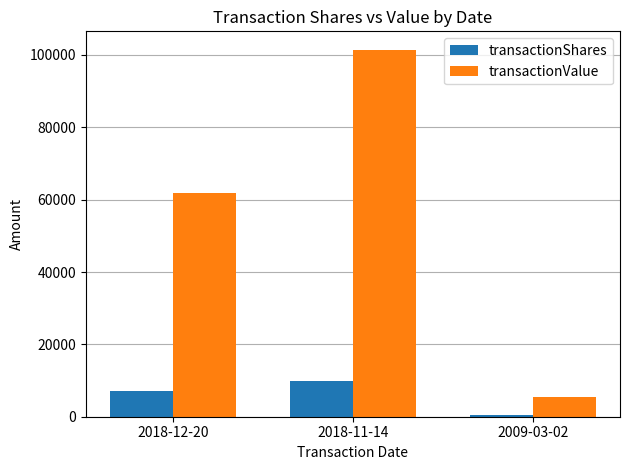

Where is transactionValue nearest to the value 53485?

2018-12-20